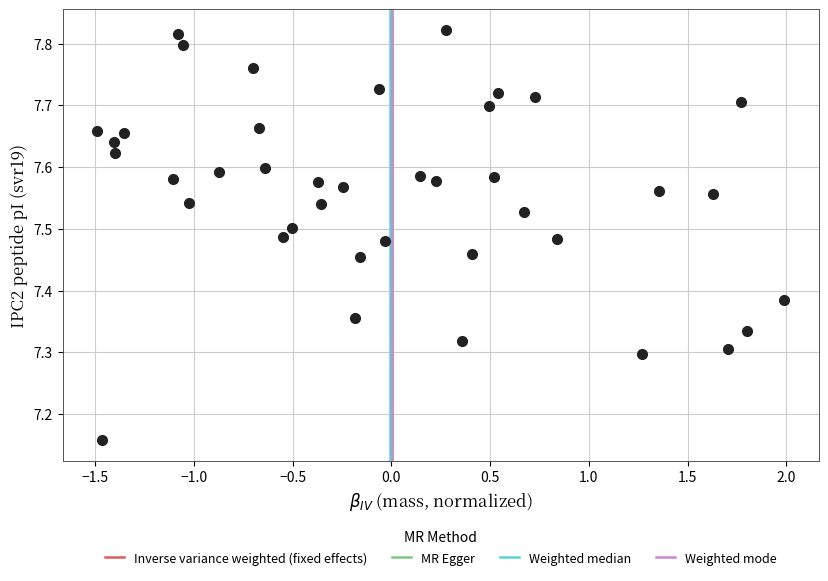

What is the range of Y values (max minus min)?

0.7